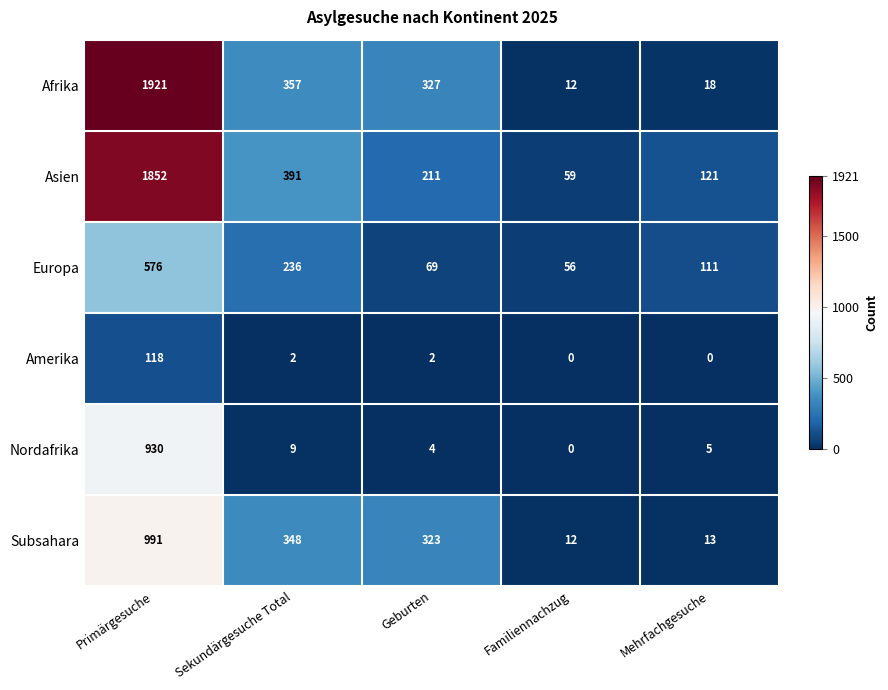

Which series has the largest range (max minus min)?

Afrika